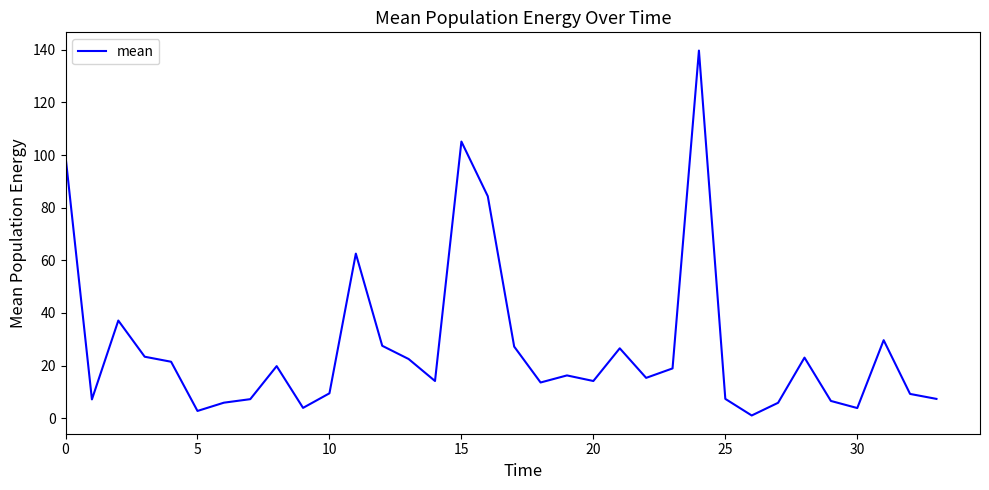

What is the greatest value displayed?

139.7